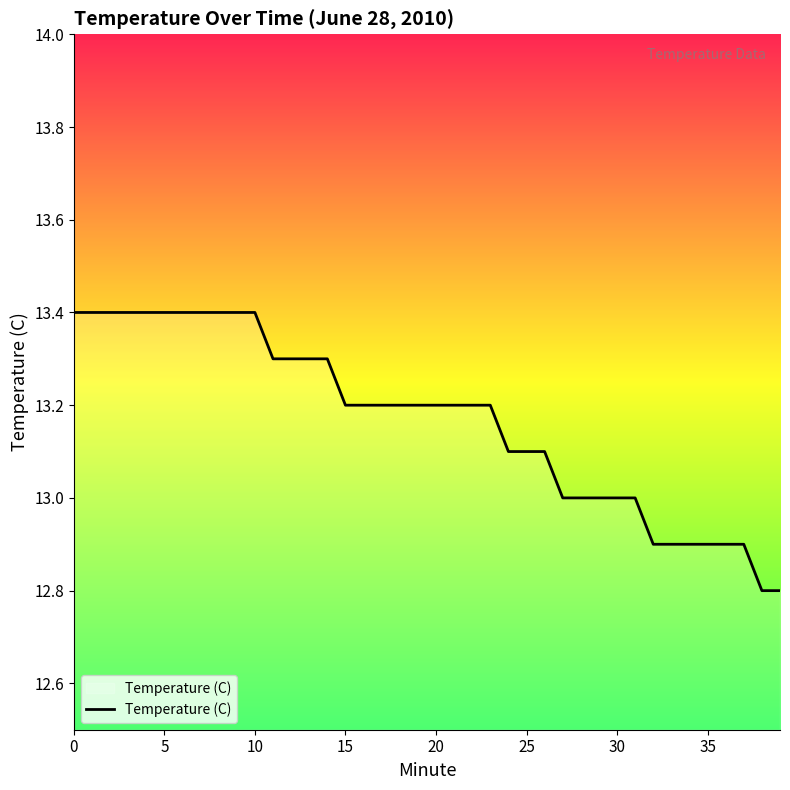

What is the difference between the maximum and minimum values?

0.6